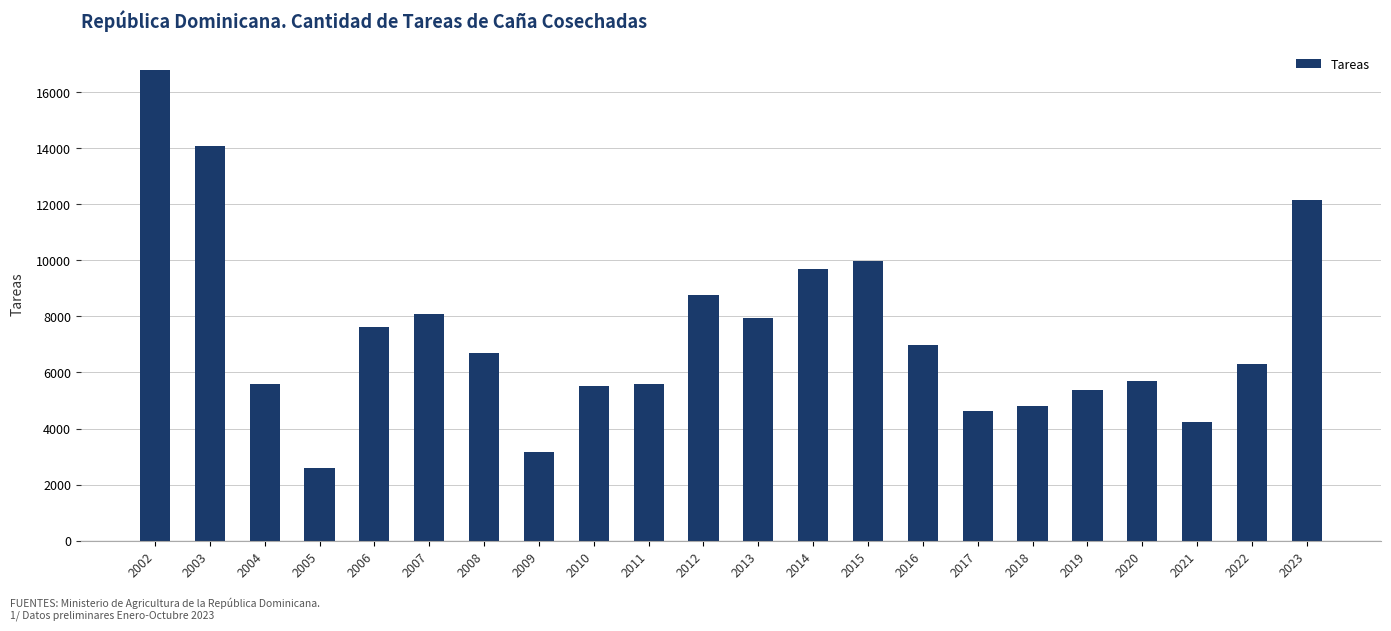

Is it true that the value at 2009 is 1470?

False